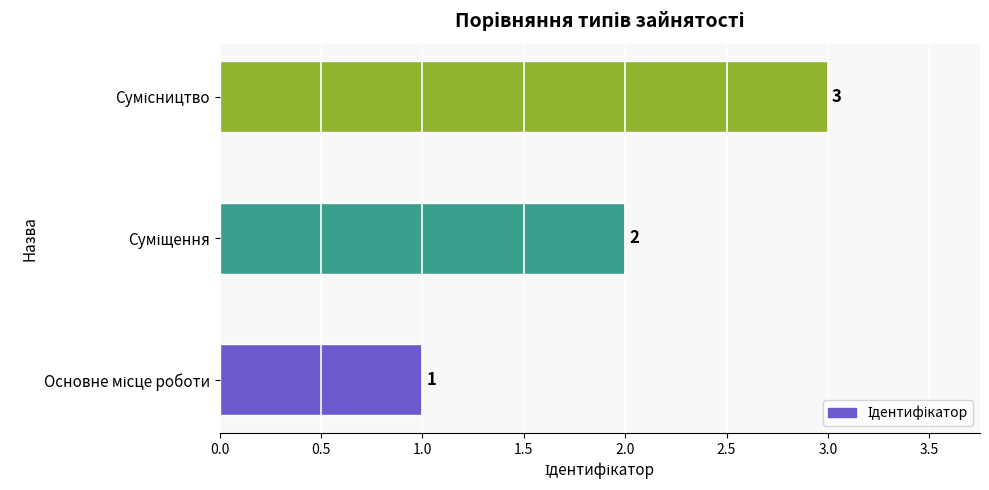

How many values are between 1 and 3?

3